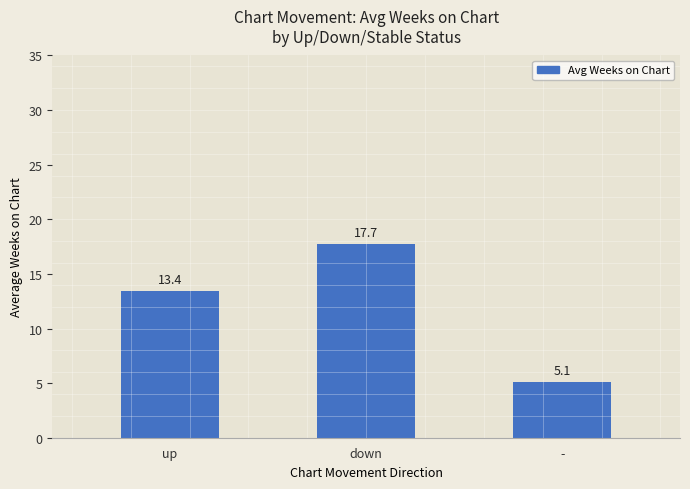

What is the sum of all values?

36.2